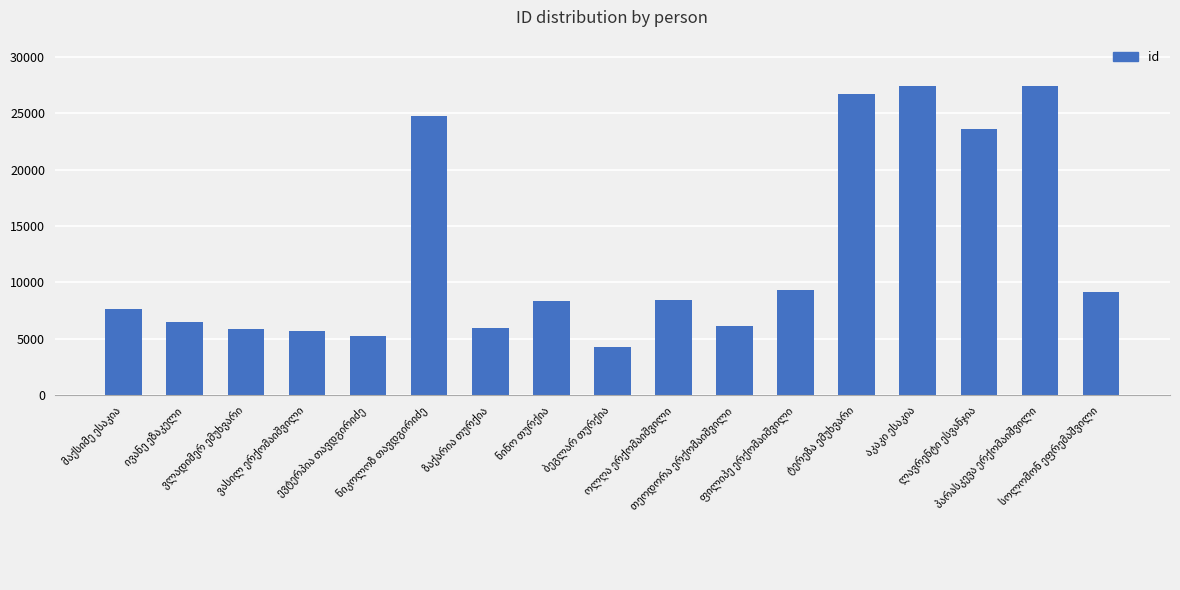

What is the greatest value displayed?

27407